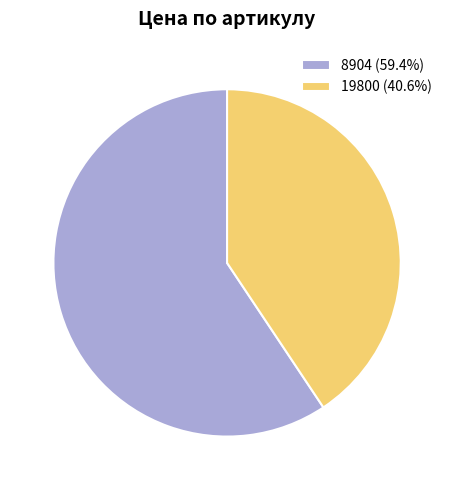

Does any single category account for the majority?

Yes